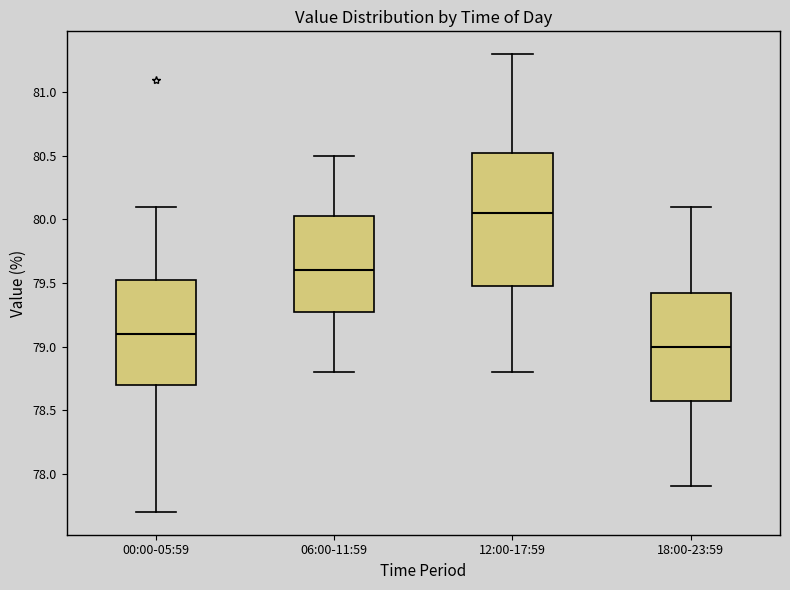

Reading left to right, transcribe this box plot: for each box, give where its median line is, the range the box spans, and where its two whiskers end, as read against the y-axis. The values are not printed on the chart, so give them approximately, as read against the axis.

00:00-05:59: median 79.10, box 78.70 to 79.55, whiskers 77.70 to 80.10
06:00-11:59: median 79.60, box 79.30 to 80.05, whiskers 78.80 to 80.50
12:00-17:59: median 80.05, box 79.50 to 80.55, whiskers 78.80 to 81.30
18:00-23:59: median 79.00, box 78.60 to 79.45, whiskers 77.90 to 80.10